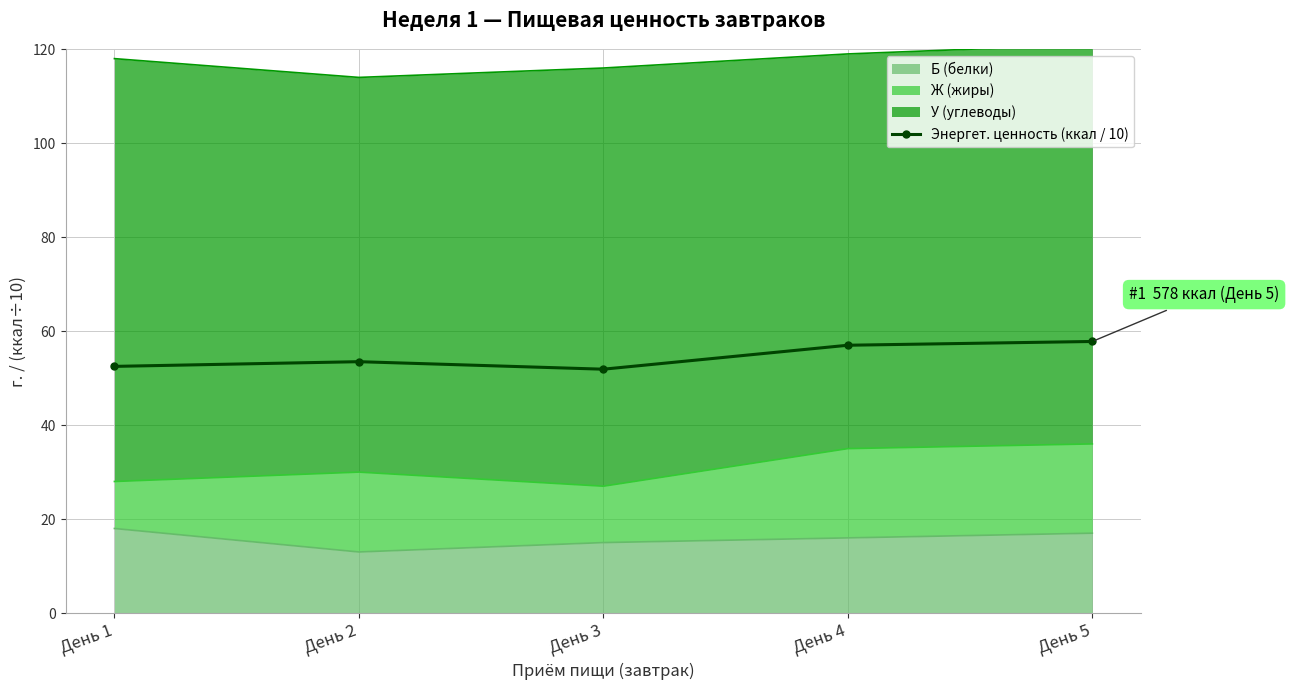

What is the average value?

54.5